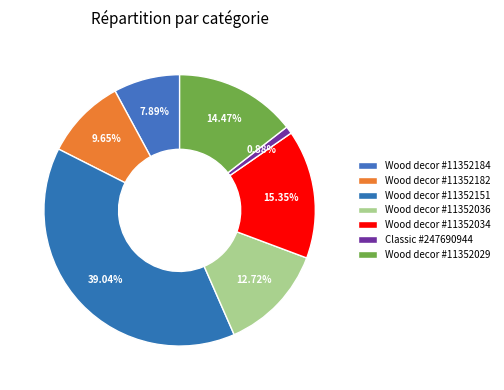

How many slices are in this pie chart?

7